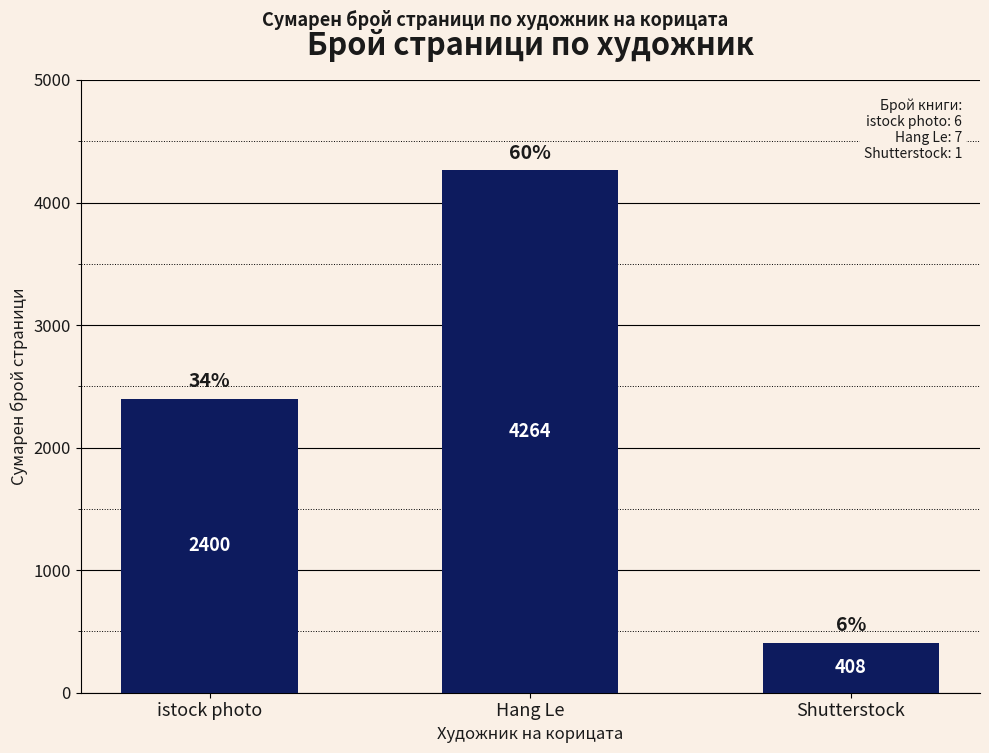

Which label corresponds to the largest value in the chart?

Hang Le